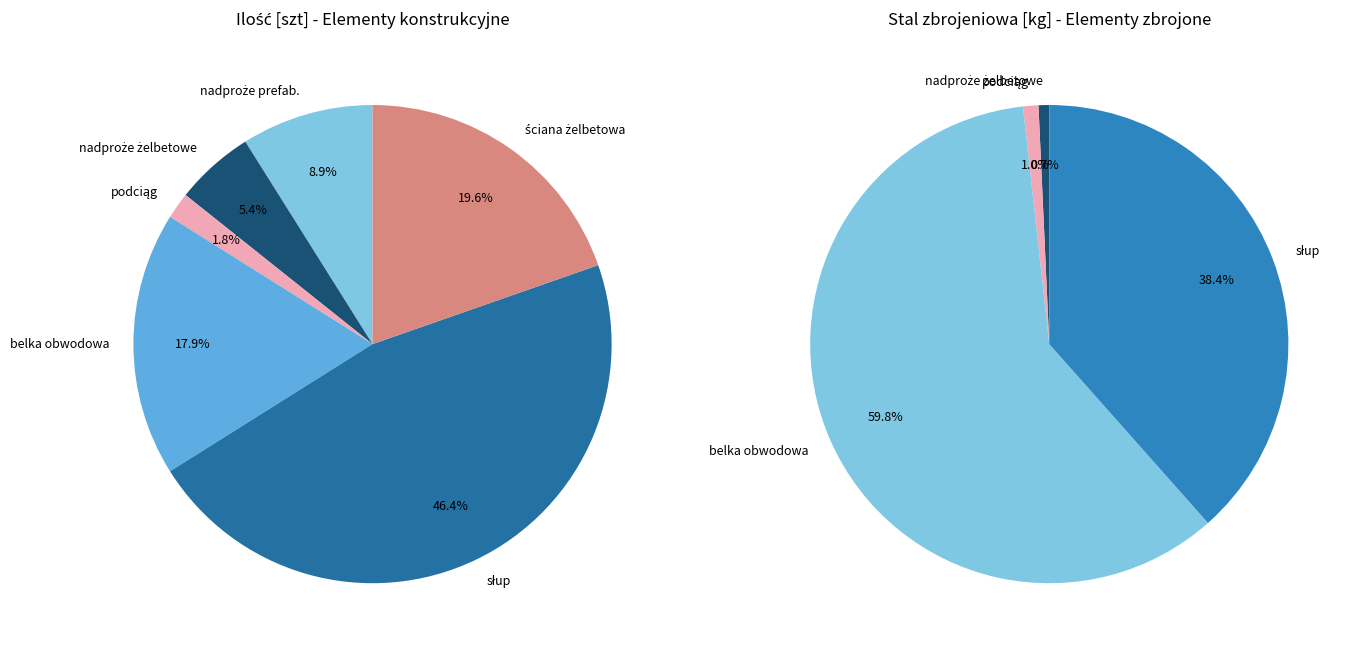

Which category has the biggest portion of the pie?

słup